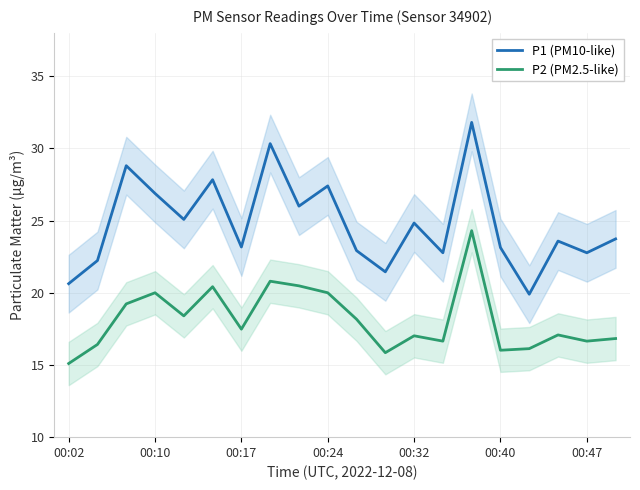

Which has a higher value, 17 or 7?

7